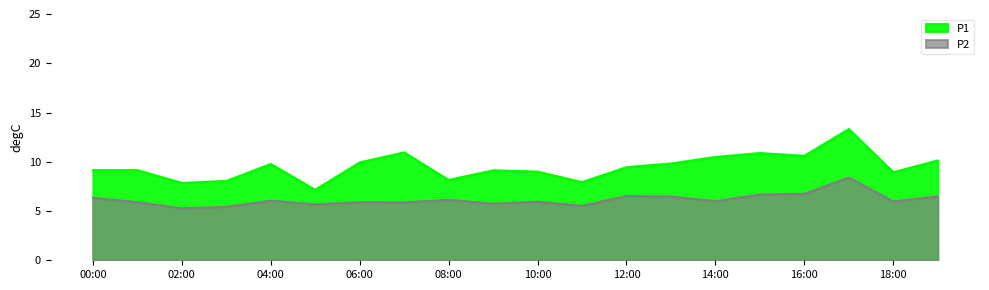

How many distinct data groups are displayed?

2